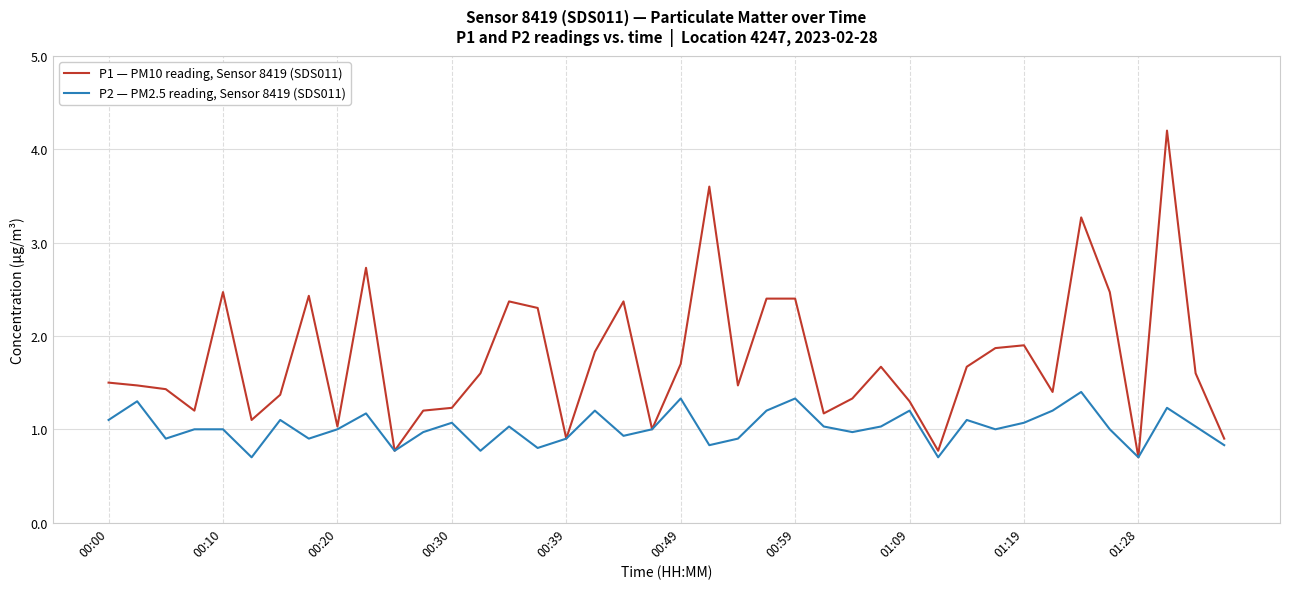

Which series has the widest spread of values?

P1 — PM10 reading, Sensor 8419 (SDS011)